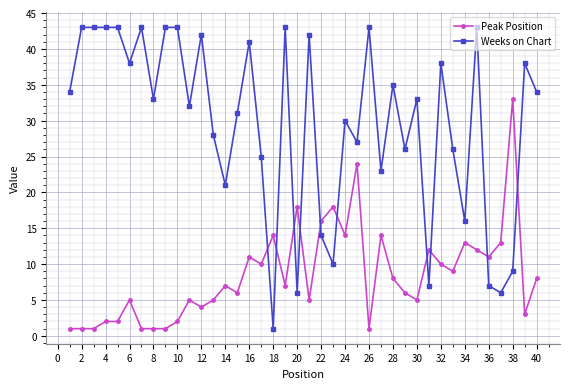

Which series has the largest range (max minus min)?

Weeks on Chart